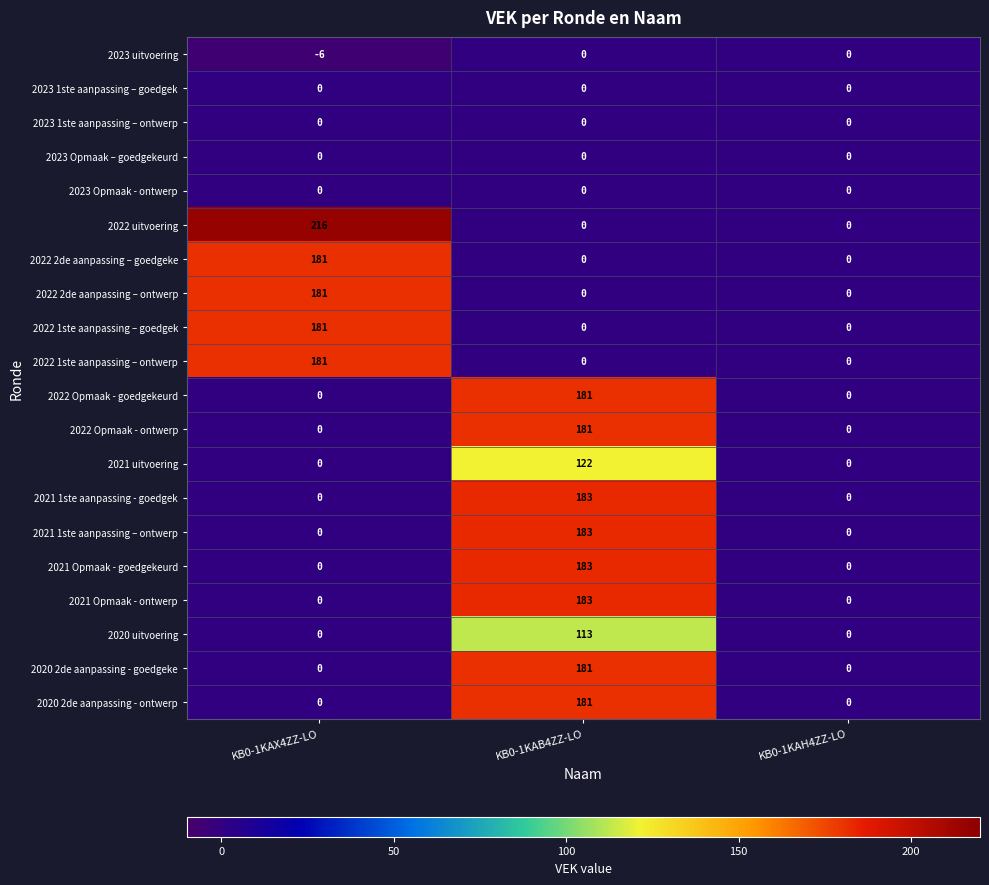

What is the total value across all series at KB0-1KAB4ZZ-LO?

1691